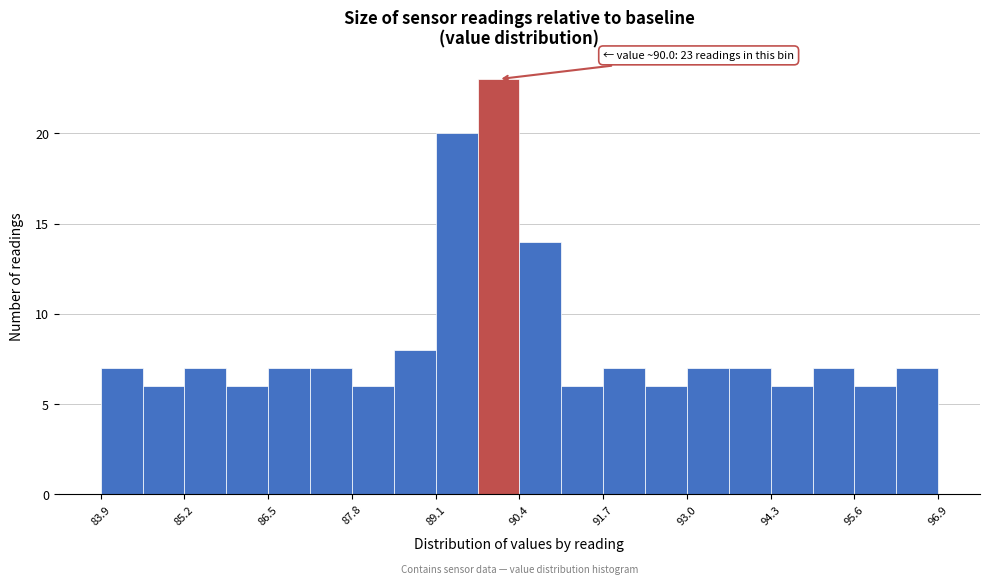

Read against the x-axis, roughly where is the centre of the tallest bar?

90.0